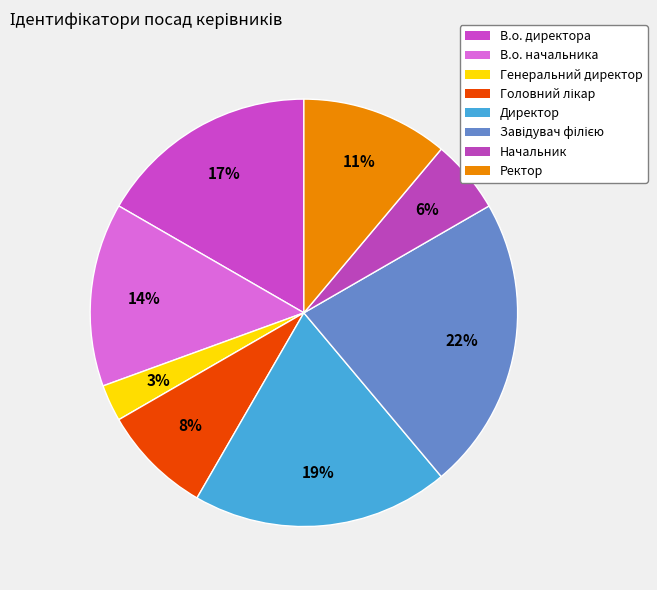

How many slices are in this pie chart?

8